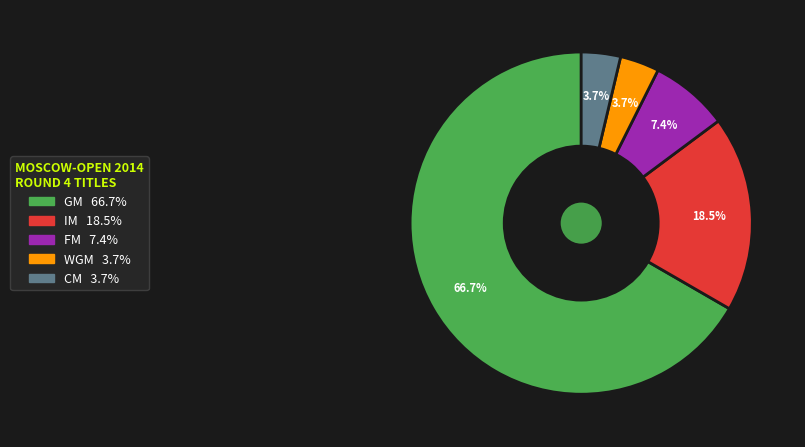

Which slice is the largest?

GM